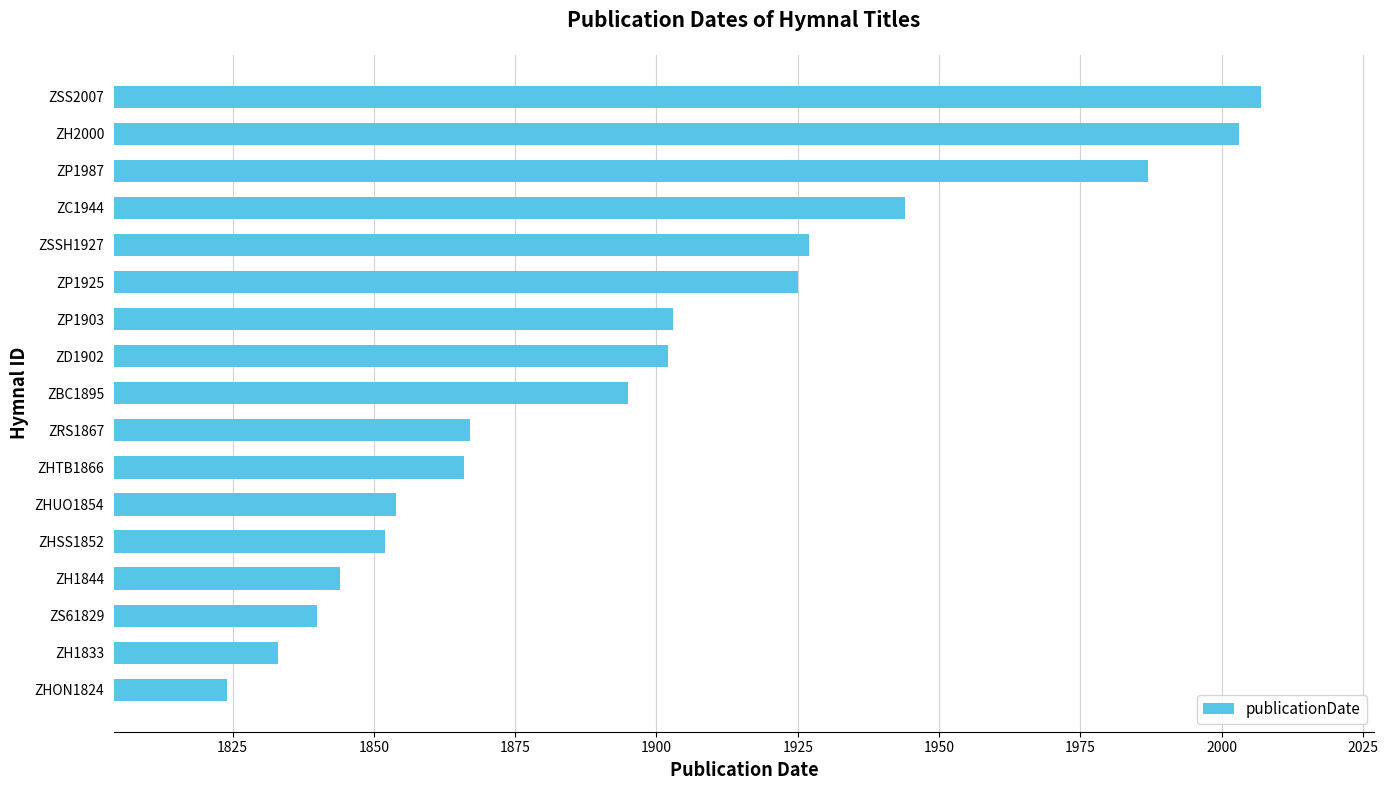

Reading bottom to top, list all the values displayed in this chart.

ZHON1824=1824	ZH1833=1833	ZS61829=1840	ZH1844=1844	ZHSS1852=1852	ZHUO1854=1854	ZHTB1866=1866	ZRS1867=1867	ZBC1895=1895	ZD1902=1902	ZP1903=1903	ZP1925=1925	ZSSH1927=1927	ZC1944=1944	ZP1987=1987	ZH2000=2003	ZSS2007=2007